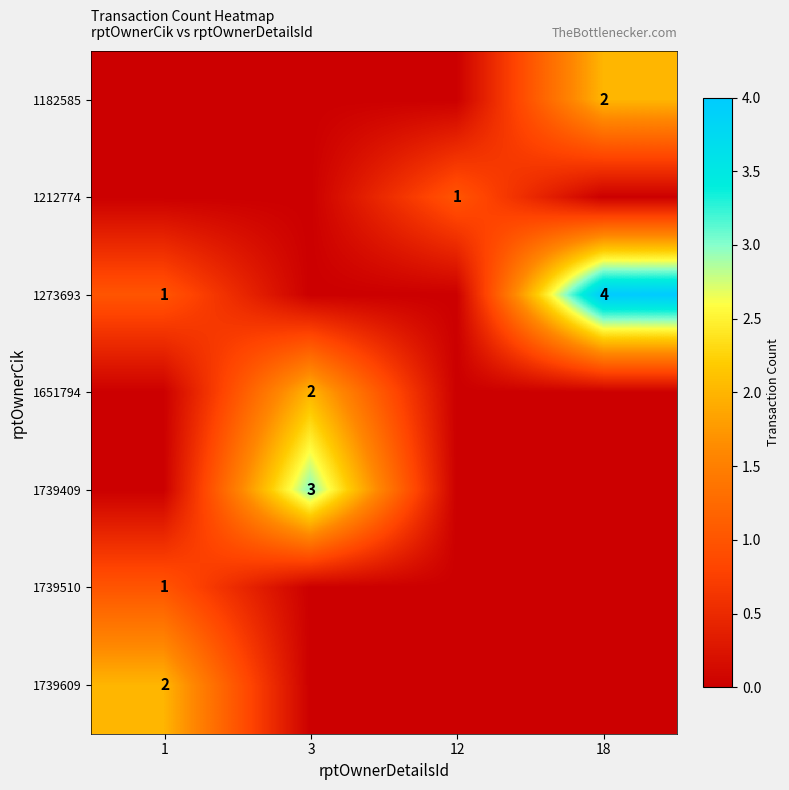

Is it true that 1739409 equals 3 at 3?

True